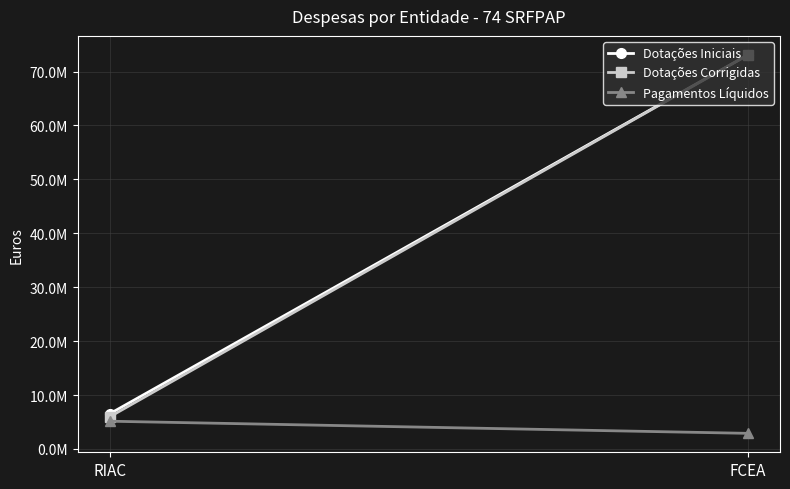

At which category is the sum across all series the highest?

FCEA